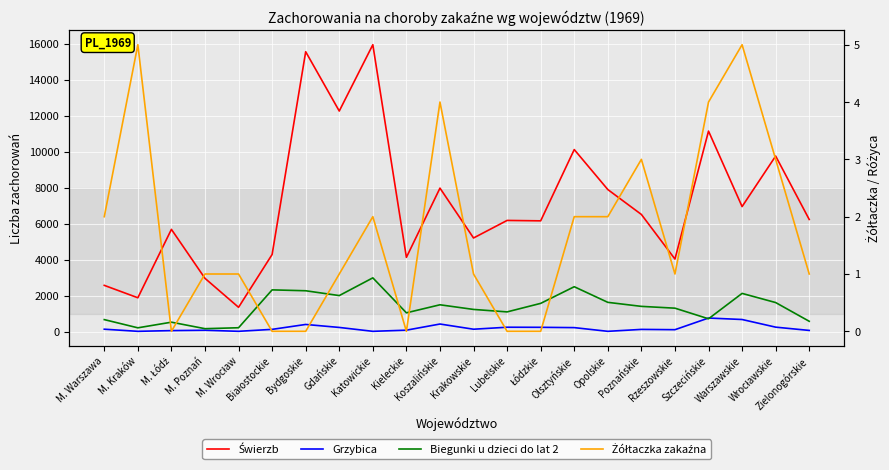

What is the greatest value displayed?

15951